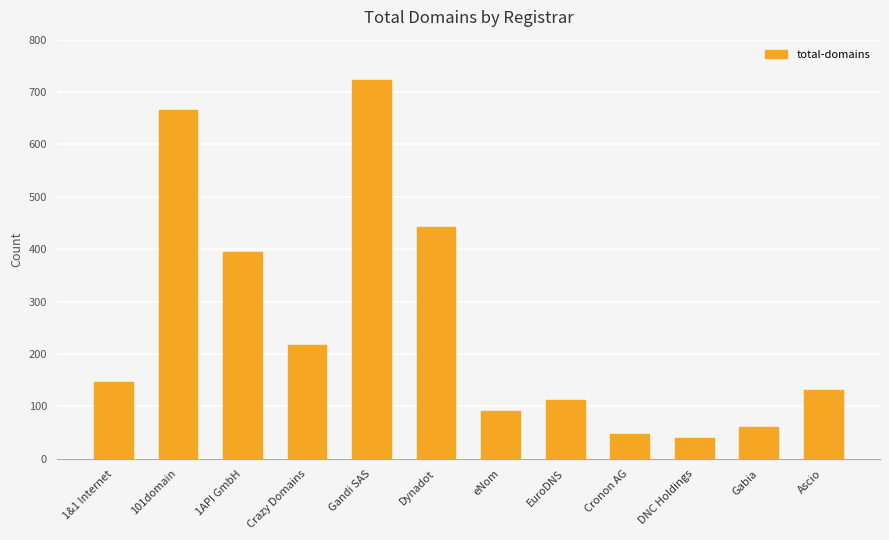

Which category has the highest value across all series?

Gandi SAS